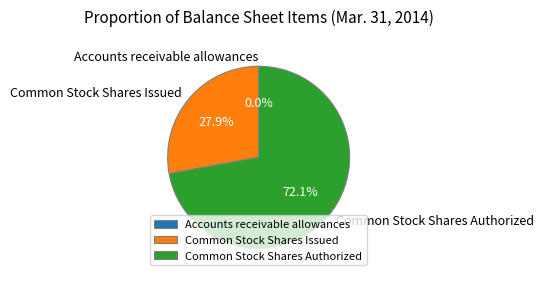

What is the majority slice?

Common Stock Shares Authorized